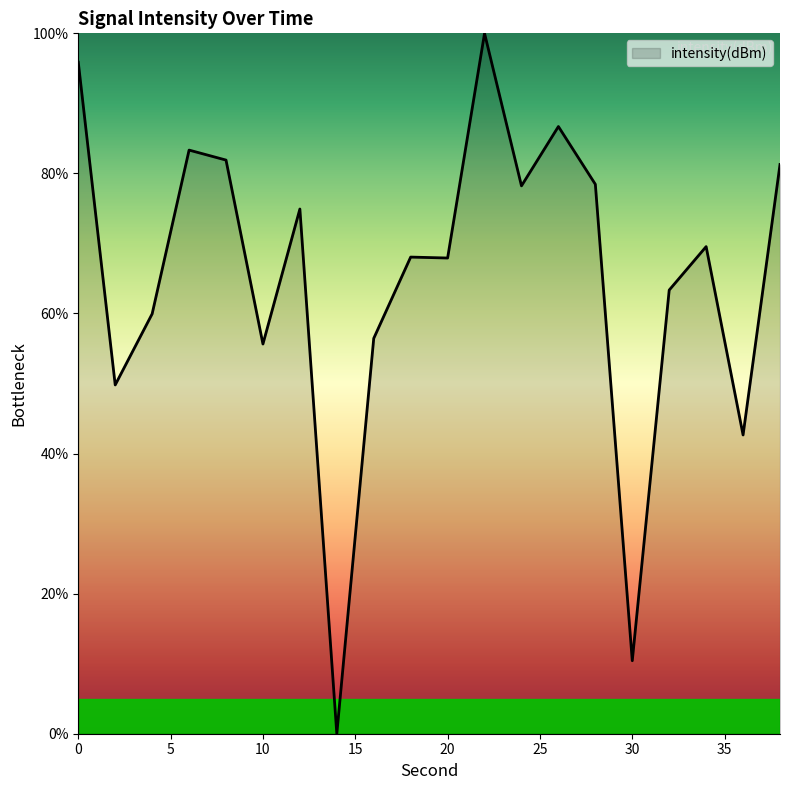

What is the greatest value displayed?

100.0